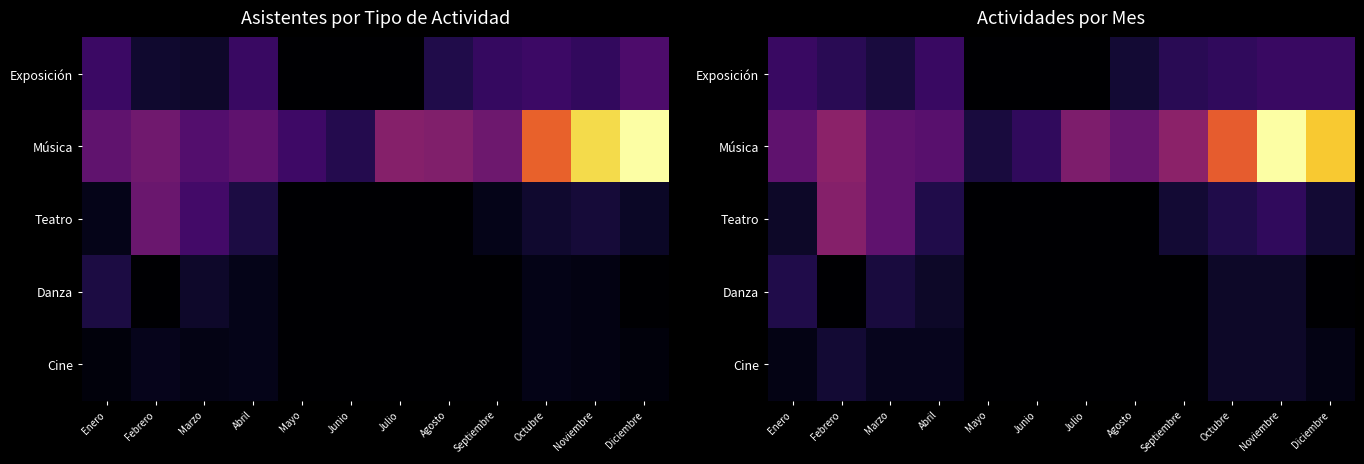

At how many categories does at least one series exceed 52?

1